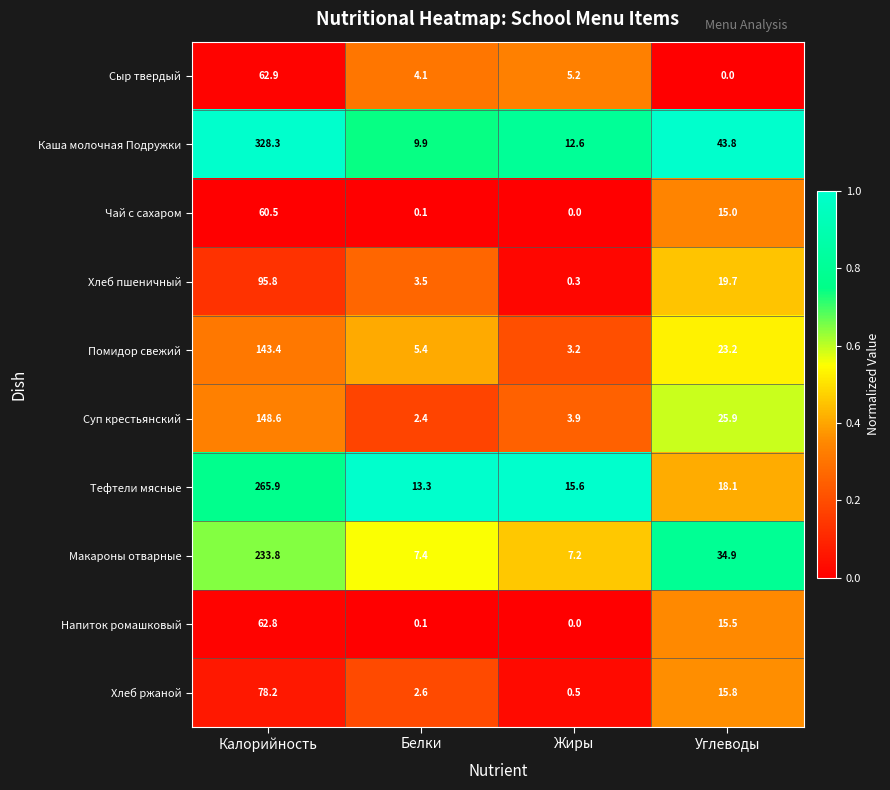

The Помидор свежий series shows 23.2 at Углеводы. True or false?

True